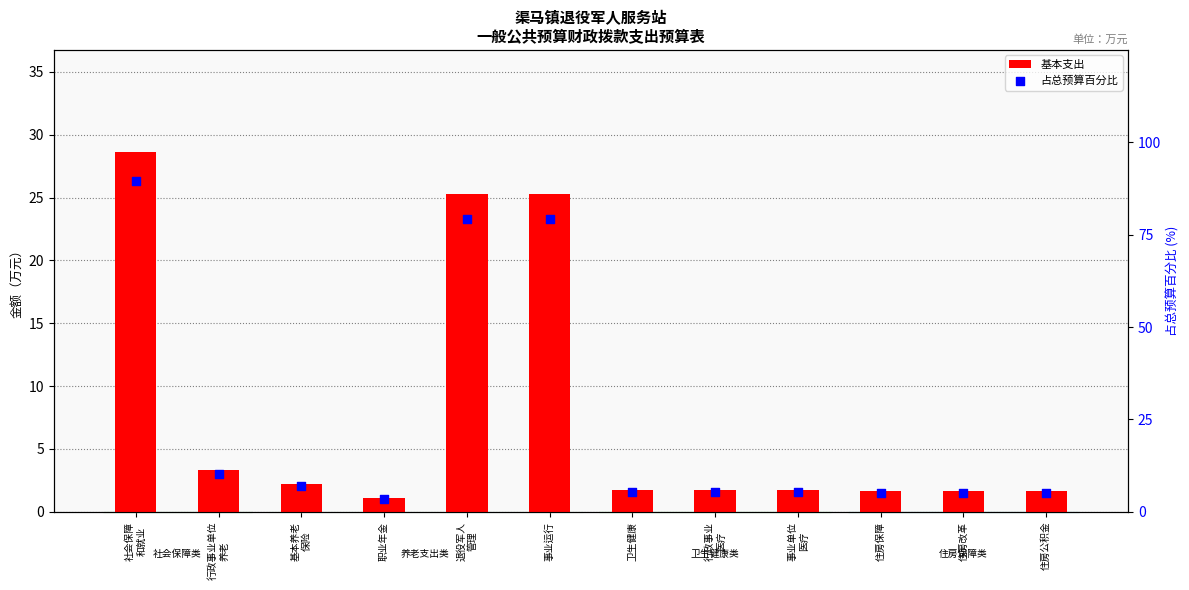

Which series has the largest total across all categories?

占总预算百分比